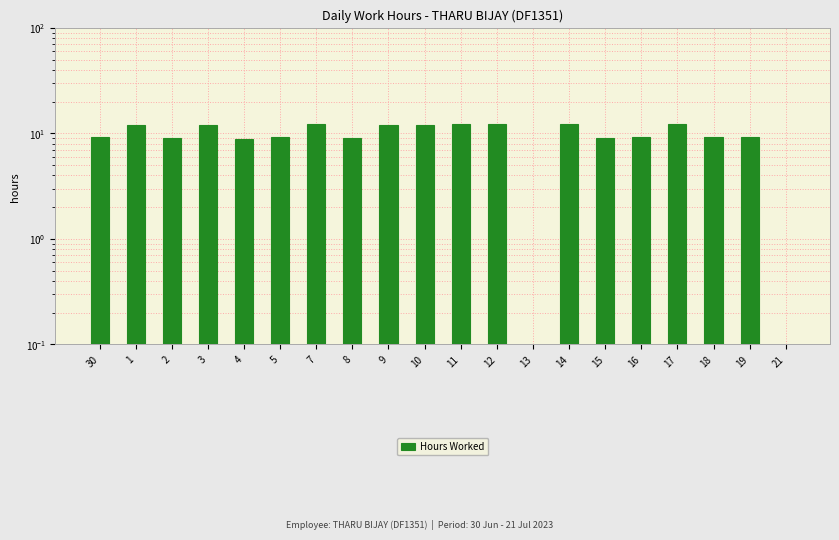

Is it true that the value at 5 is 9.2?

True